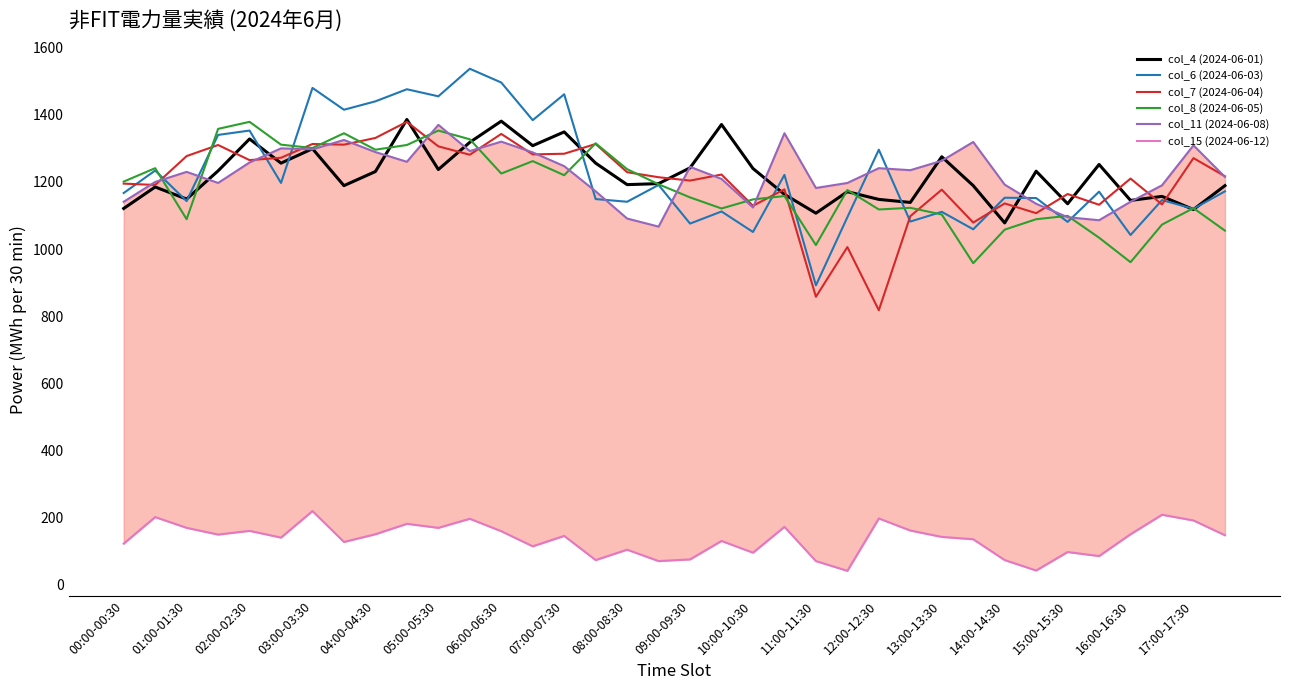

How many interior local valleys does the col_7 (2024-06-04) series have?

13